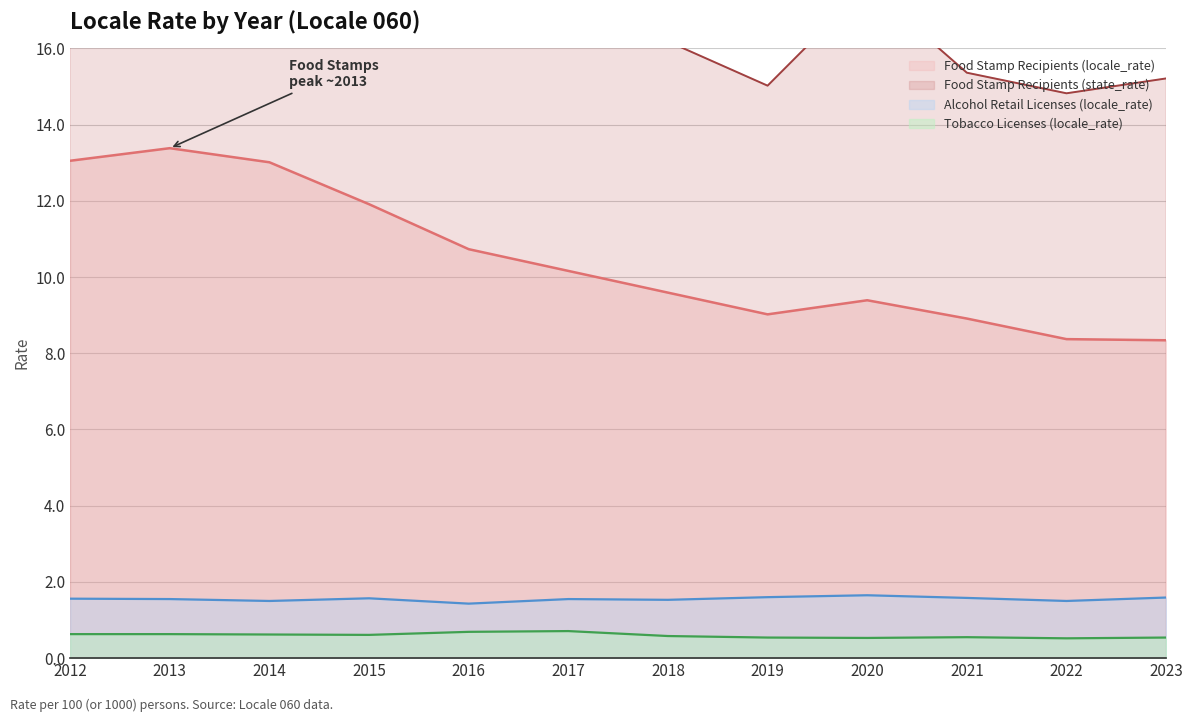

True or false: Tobacco Licenses (locale_rate) and Food Stamp Recipients (locale_rate) intersect in this chart.

False